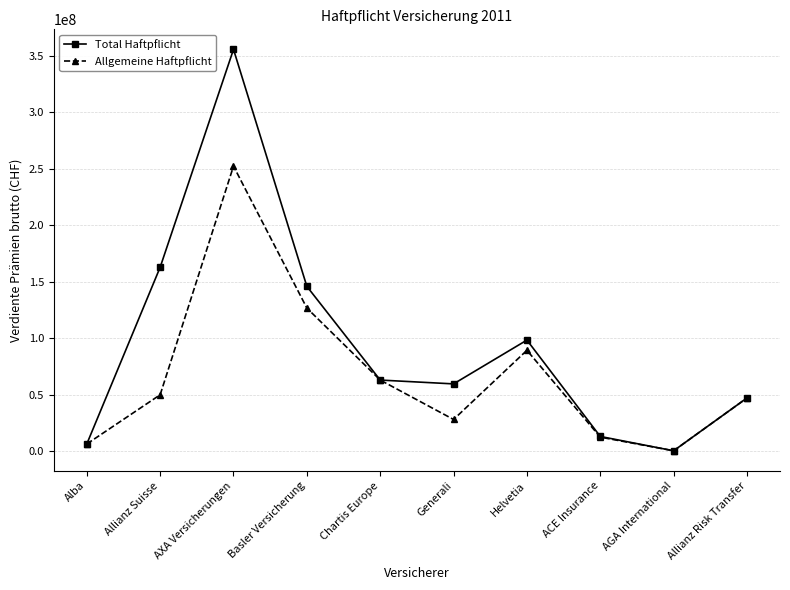

At which category does Allgemeine Haftpflicht reach its first local peak?

AXA Versicherungen